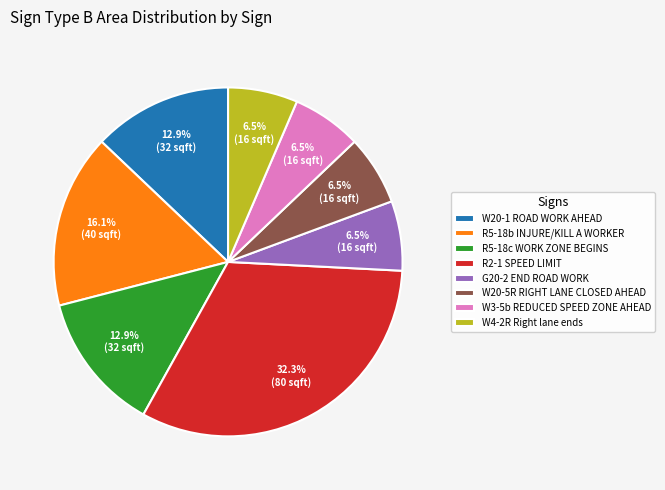

Is W3-5b REDUCED SPEED ZONE AHEAD the majority of the pie?

No